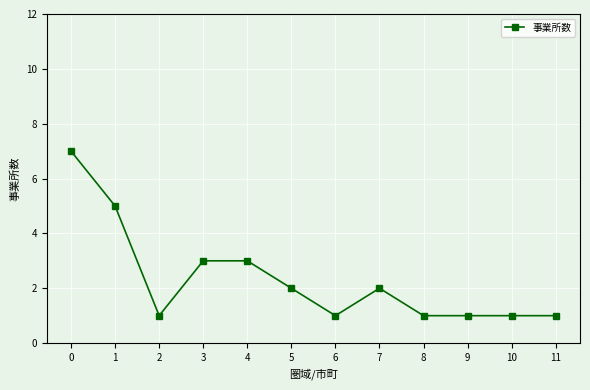

Does the chart have visible grid lines?

Yes